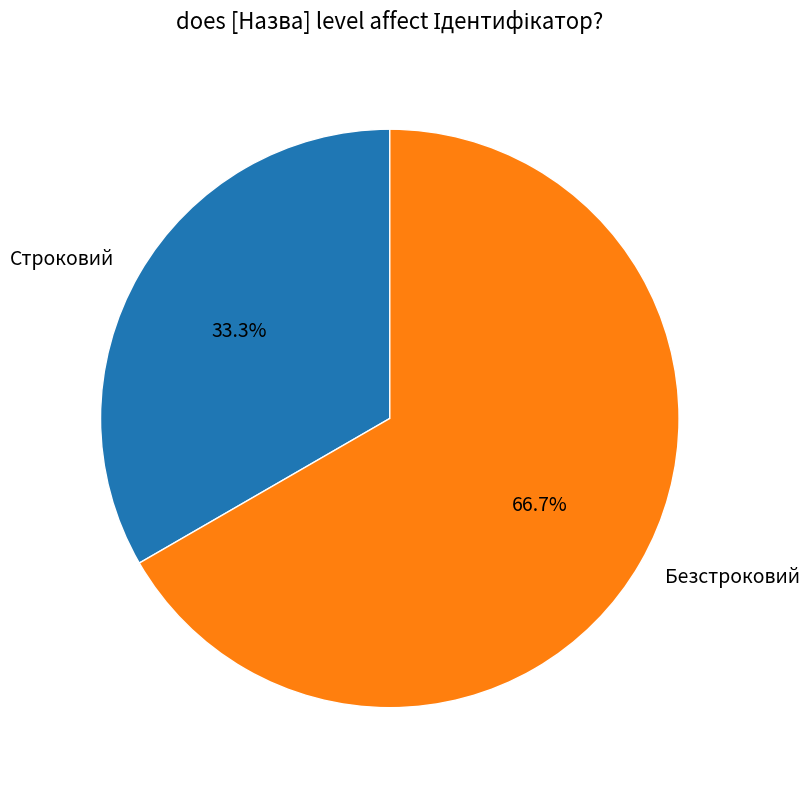

To the nearest percent, what is the difference between the largest and smallest slice percentages?

33%